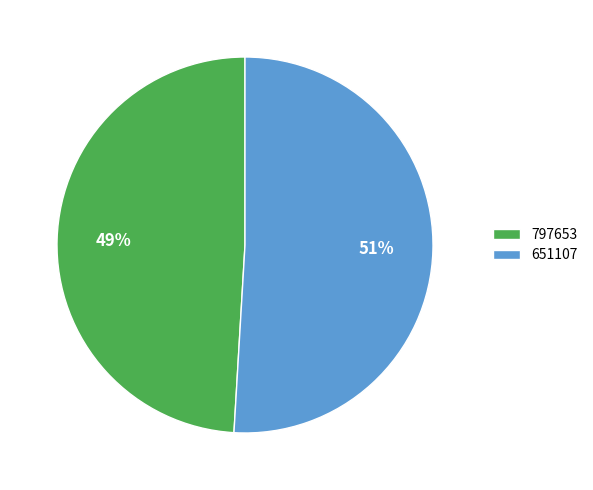

Which category accounts for the majority?

651107